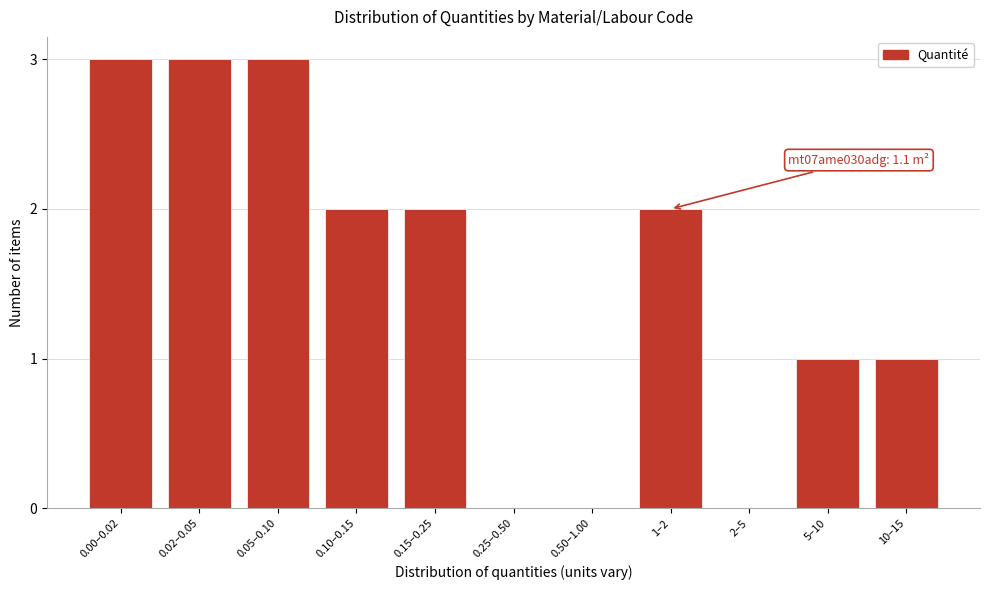

Reading left to right, list all the values displayed in this chart.

0.00–0.02=3	0.02–0.05=3	0.05–0.10=3	0.10–0.15=2	0.15–0.25=2	0.25–0.50=0	0.50–1.00=0	1–2=2	2–5=0	5–10=1	10–15=1